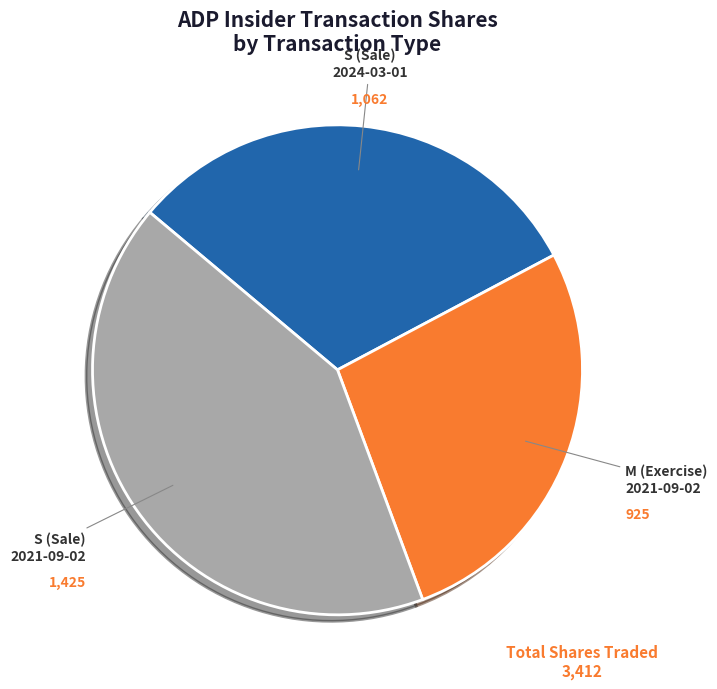

Does any single category account for the majority?

No